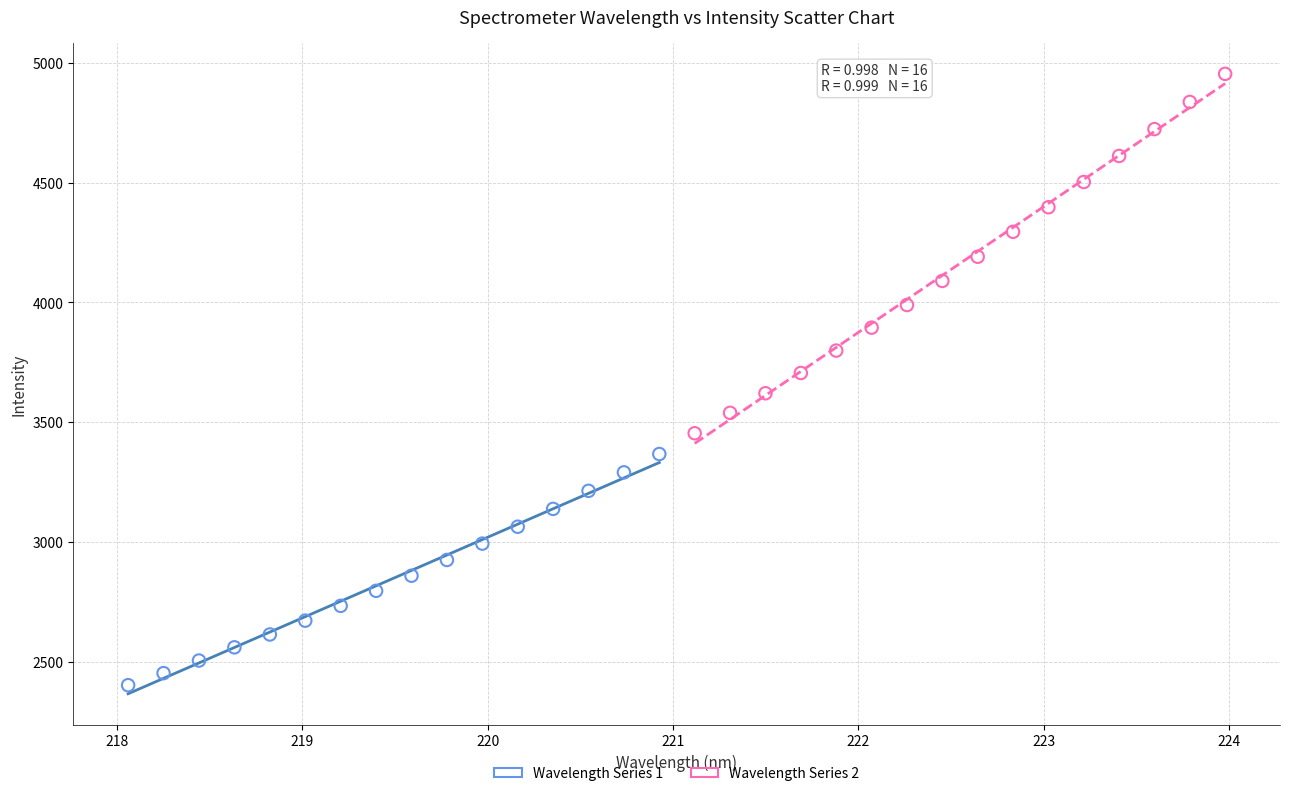

Which series has the widest spread of Y values?

Wavelength Series 2